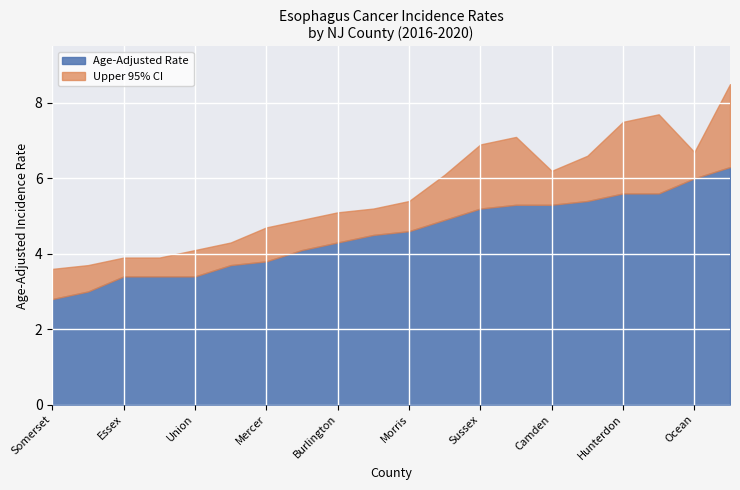

At how many categories does at least one series exceed 3?

20